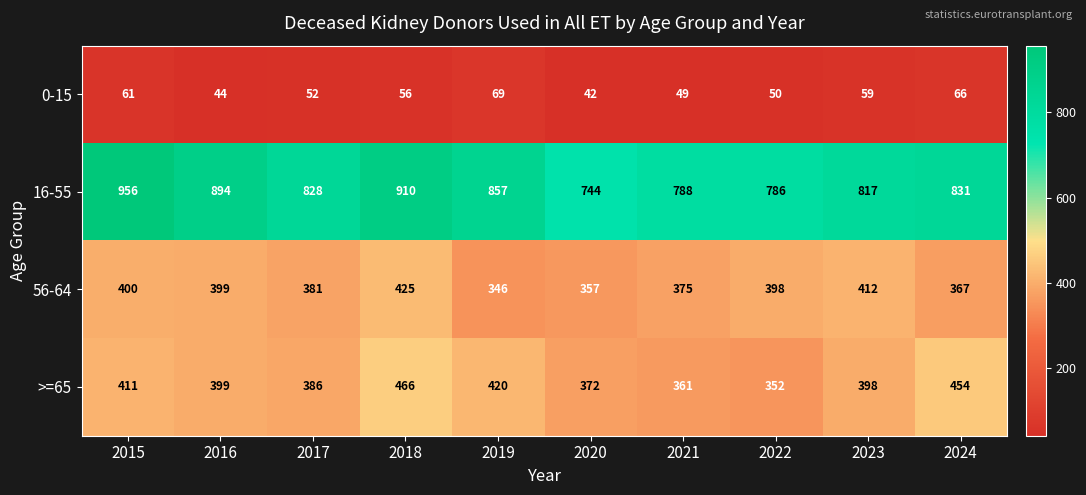

What is the spread (max minus min) of values at 2015?

895